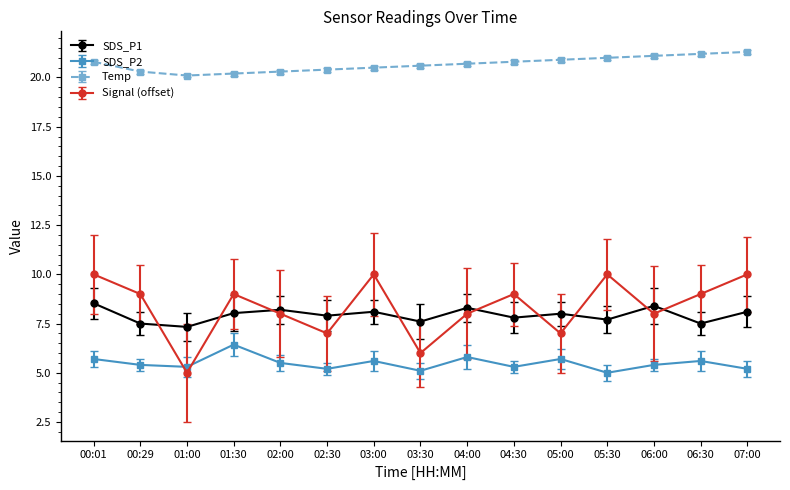

How many data points does each series have?

15